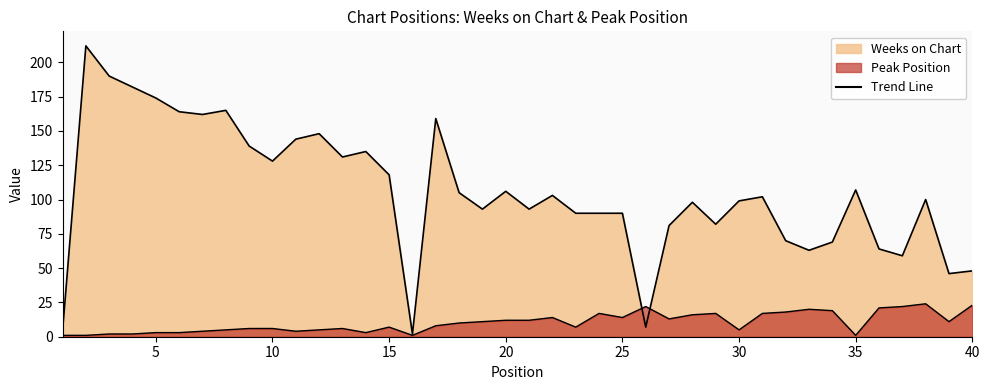

True or false: Peak Position and Weeks on Chart cross at least once.

True